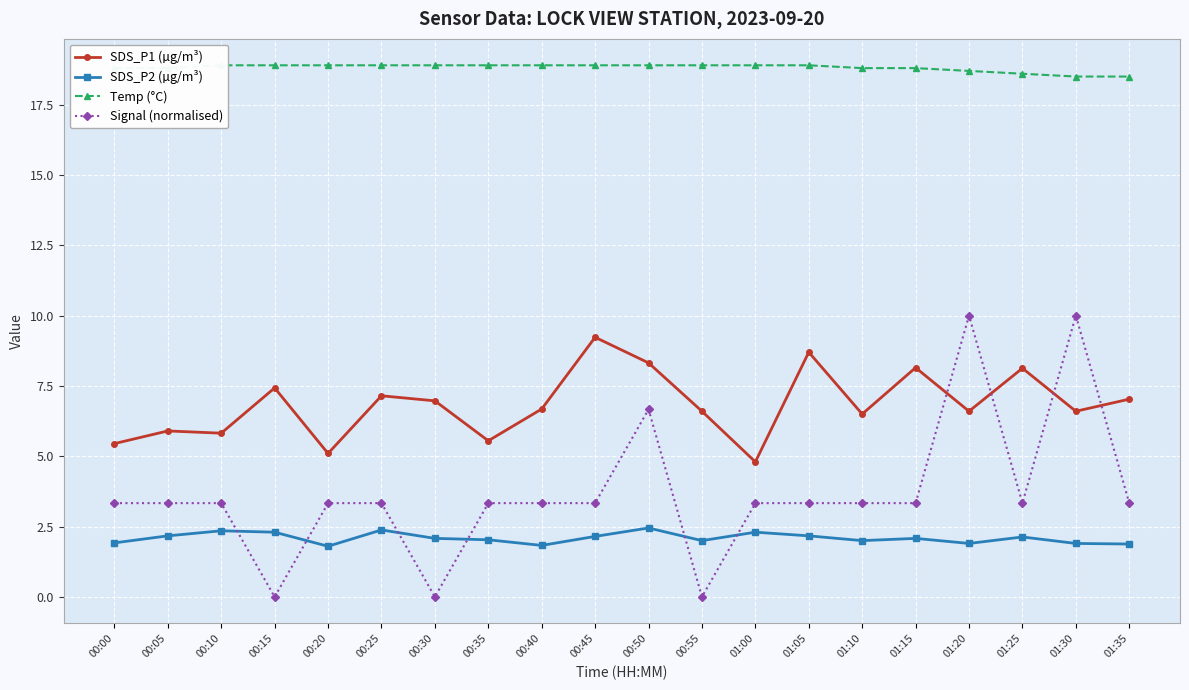

What is the label of the 4th point from the left?

00:15